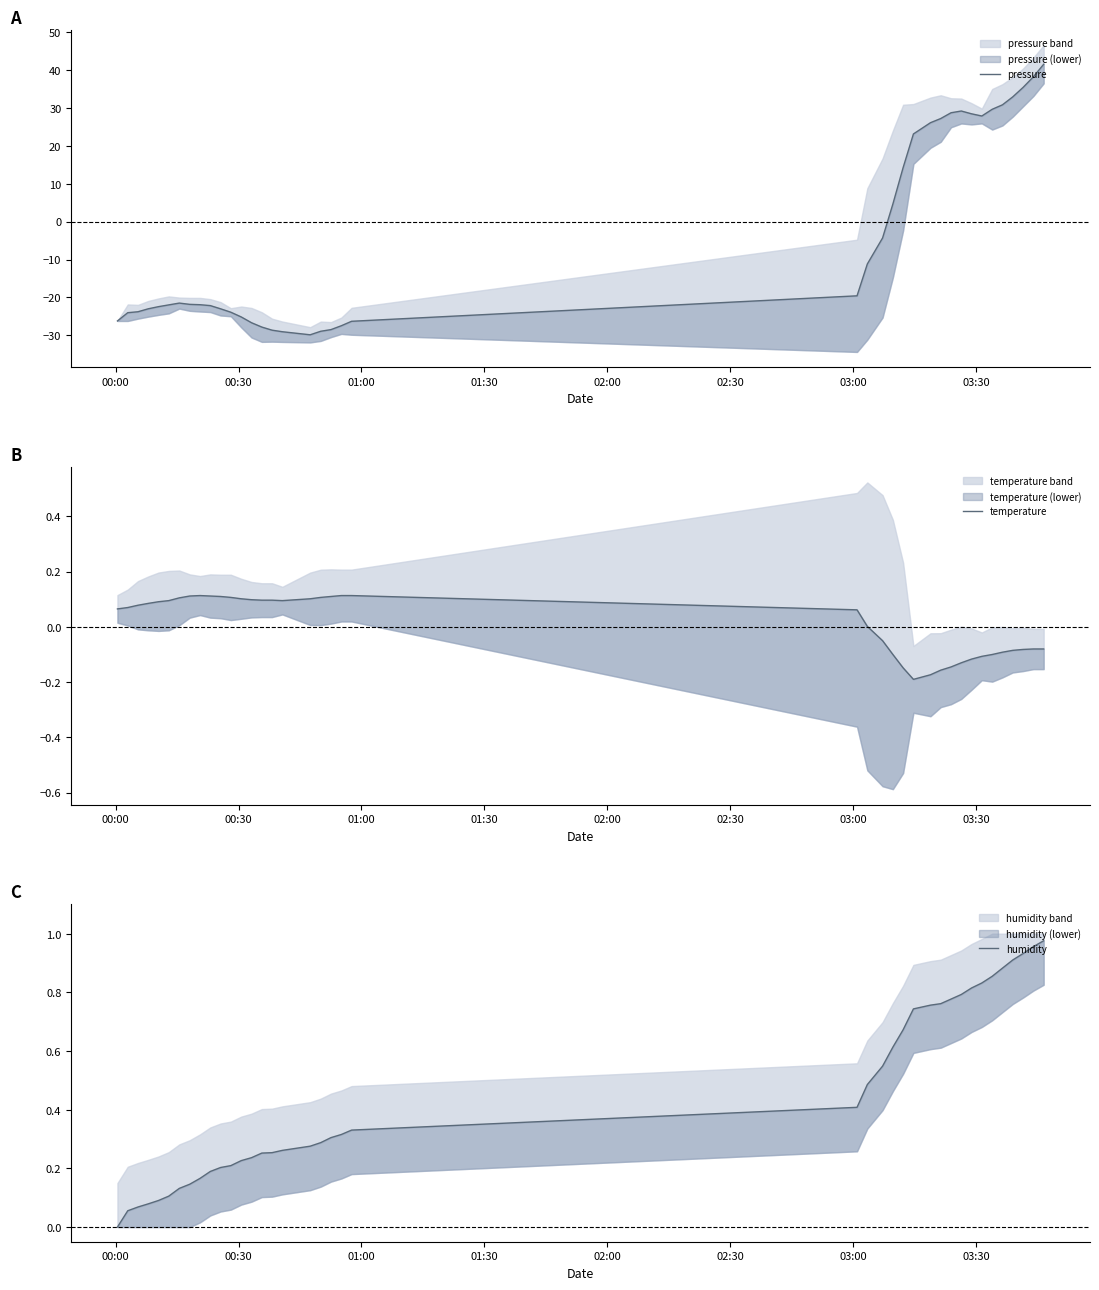

Reading left to right, list all the values displayed in this chart.

pressure: -26.2	-24.0	-23.8	-23.0	-22.4	-22.0	-21.5	-21.8	-21.9	-22.2	-23.0	-23.9	-25.2	-26.7	-27.8	-28.6	-29.0	-29.9	-28.9	-28.5	-27.5	-26.3	-19.6	-11.2	-4.3	4.6	14.2	23.1	26.1	27.2	28.7	29.2	28.4	27.8	29.6	30.8	32.9	35.4	38.2	41.5
temperature: 0.1	0.1	0.1	0.1	0.1	0.1	0.1	0.1	0.1	0.1	0.1	0.1	0.1	0.1	0.1	0.1	0.1	0.1	0.1	0.1	0.1	0.1	0.1	0.0	-0.1	-0.1	-0.1	-0.2	-0.2	-0.2	-0.1	-0.1	-0.1	-0.1	-0.1	-0.1	-0.1	-0.1	-0.1	-0.1
humidity: 0.0	0.1	0.1	0.1	0.1	0.1	0.1	0.1	0.2	0.2	0.2	0.2	0.2	0.2	0.3	0.3	0.3	0.3	0.3	0.3	0.3	0.3	0.4	0.5	0.5	0.6	0.7	0.7	0.8	0.8	0.8	0.8	0.8	0.8	0.9	0.9	0.9	0.9	1.0	1.0